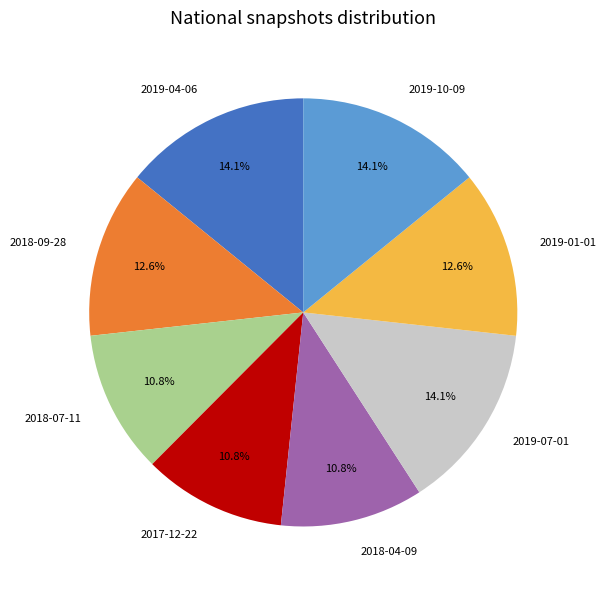

To the nearest percent, what percentage of the pie is 2019-10-09?

14%